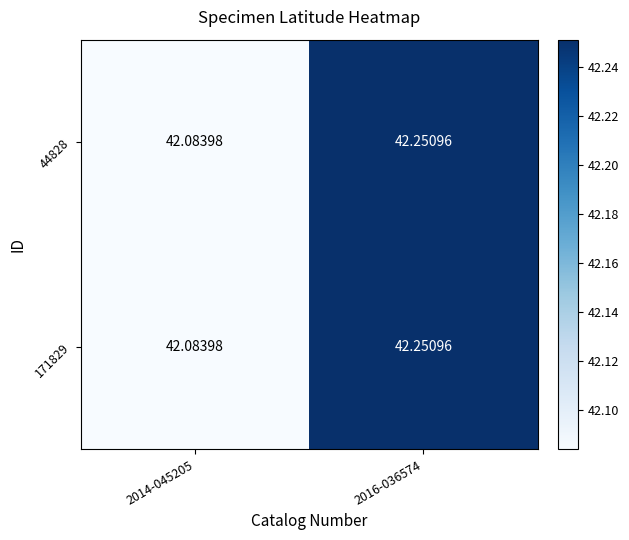

Is the value of 171829 at 2016-036574 greater than the value of 44828 at 2014-045205?

Yes